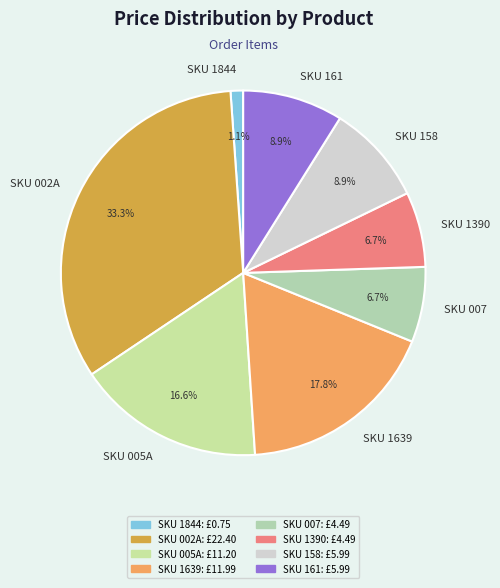

How many segments does this pie chart have?

8